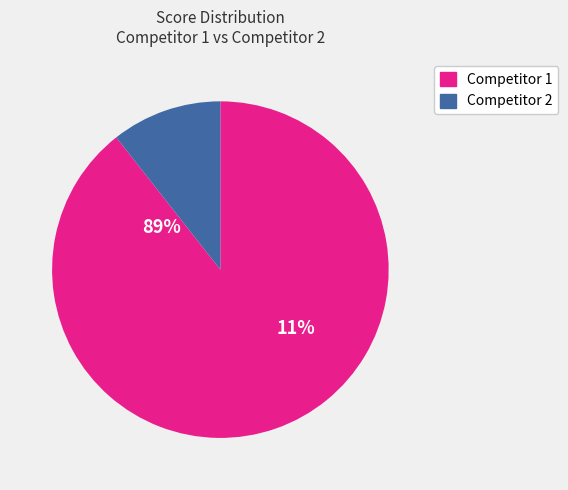

The 1 slice represents 1% of the pie. True or false?

False